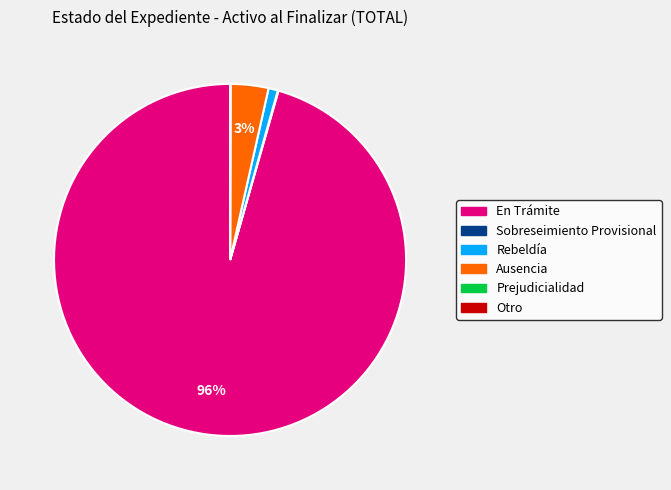

Is there any slice that represents more than half of the pie?

Yes